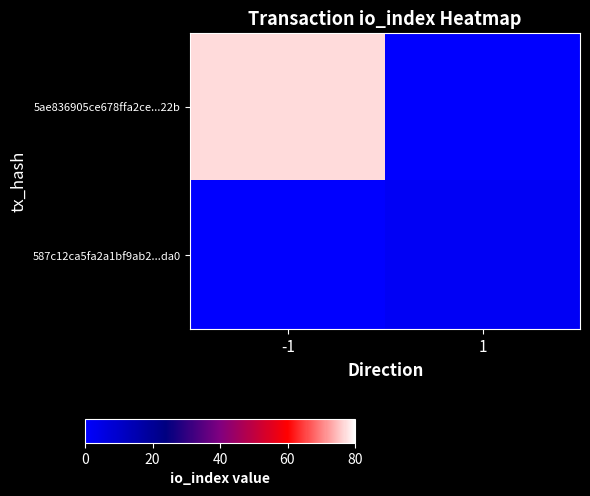

What is the total value across all series at -1?

77